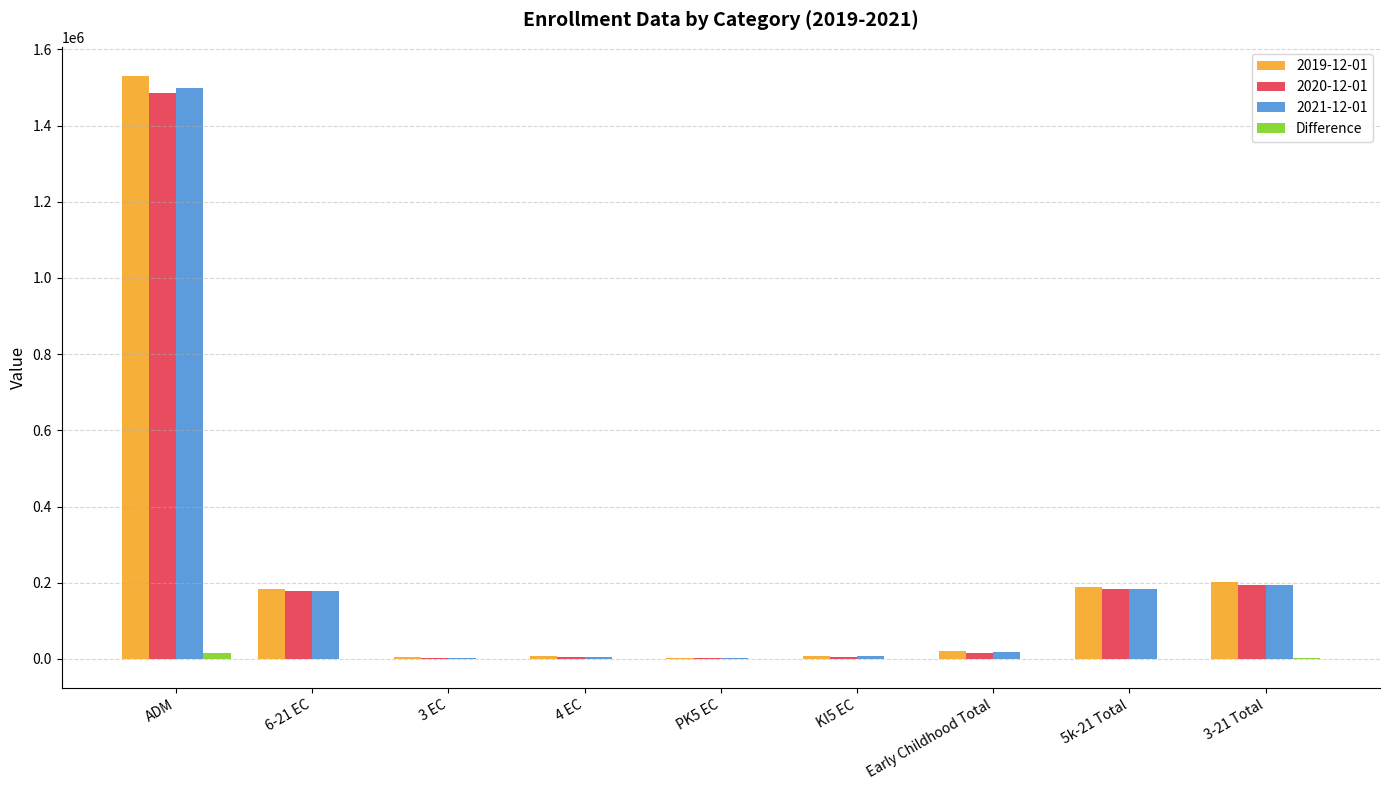

At which category is the sum across all series the highest?

ADM